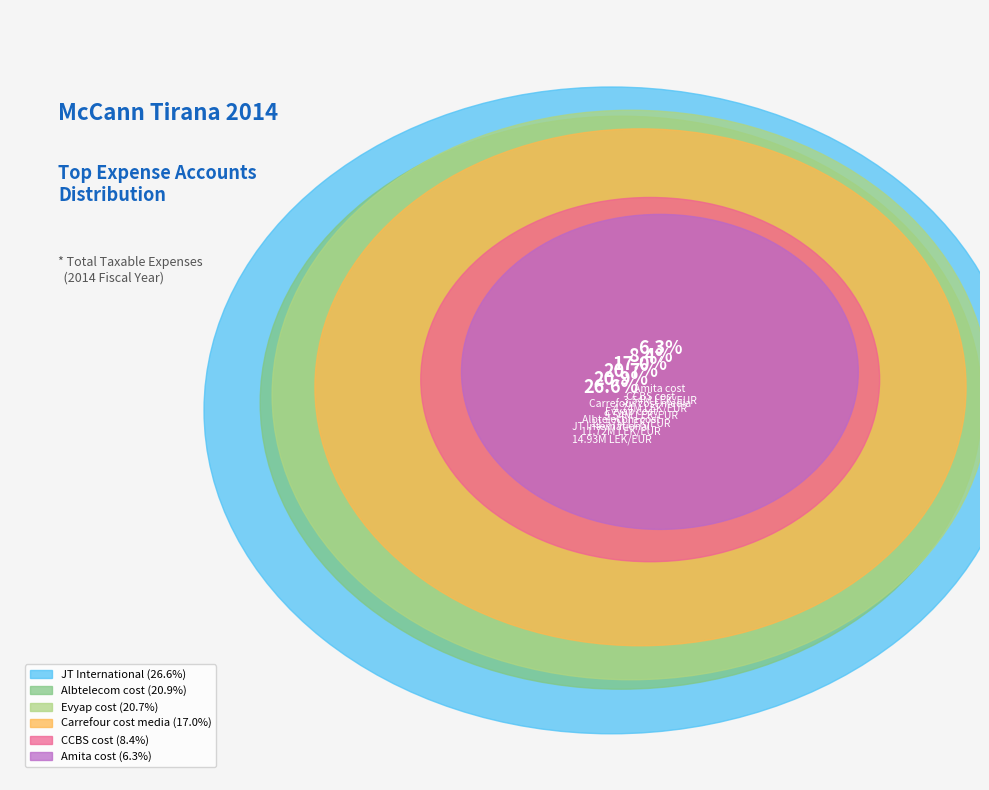

What is the change in value from Albtelecom cost to Amita cost?

-8176215.9